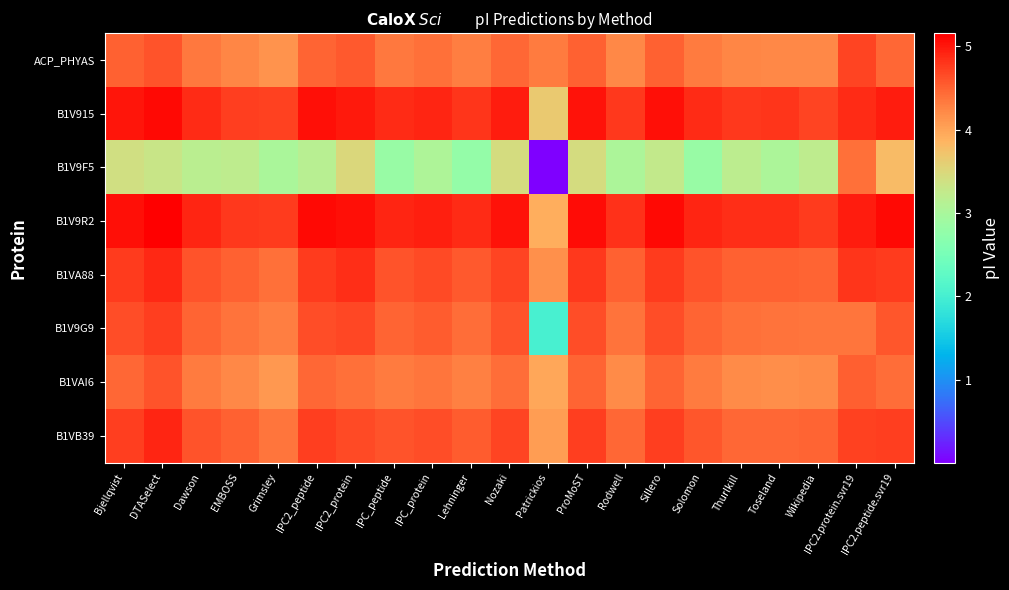

Which series has the largest total across all categories?

B1V9R2